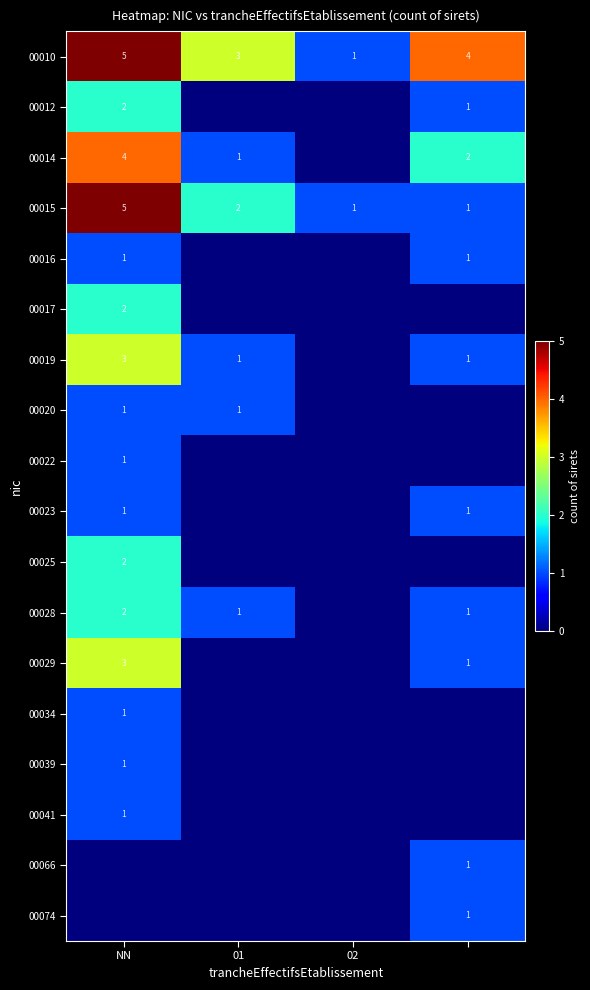

The 00012 series shows 3 at NN. True or false?

False